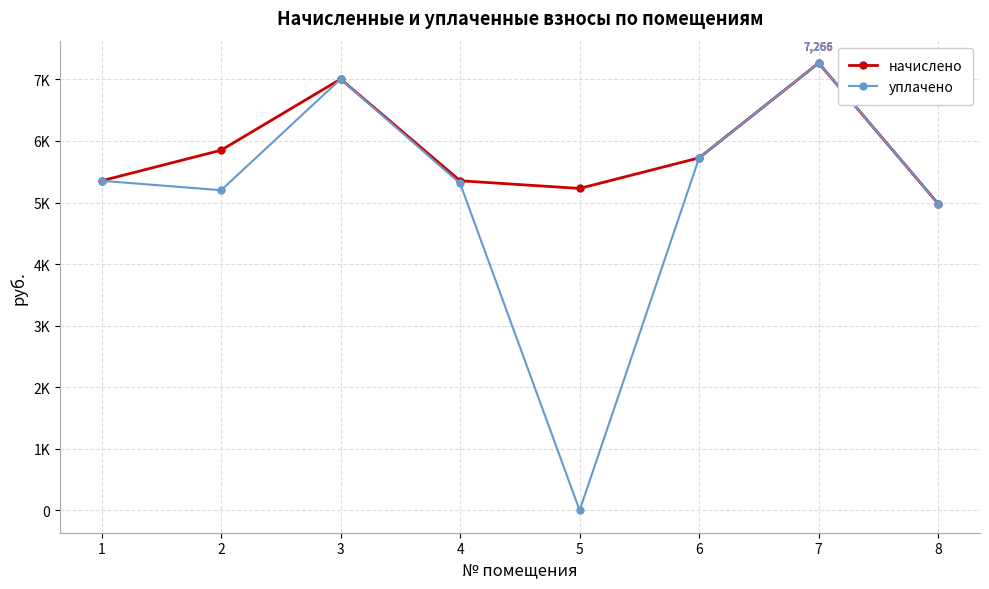

Reading right to left, transcribe all the data shown in this chart.

начислено: 8=4980.4	7=7265.7	6=5725.6	5=5228.8	4=5353.2	3=7004.9	2=5849.8	1=5353.0
уплачено: 8=4980.4	7=7265.7	6=5725.6	5=0.0	4=5310.1	3=7004.9	2=5199.8	1=5353.0